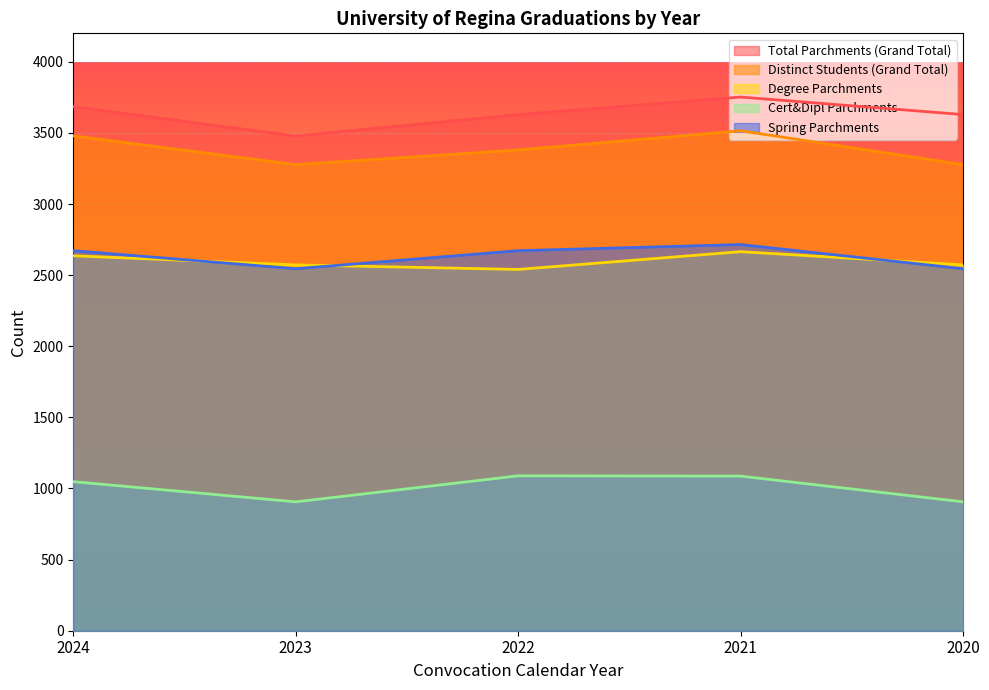

At how many categories does at least one series exceed 2997?

5